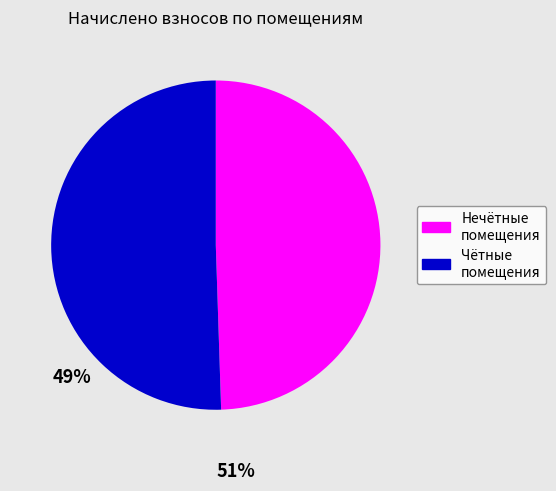

Does any single category account for the majority?

Yes